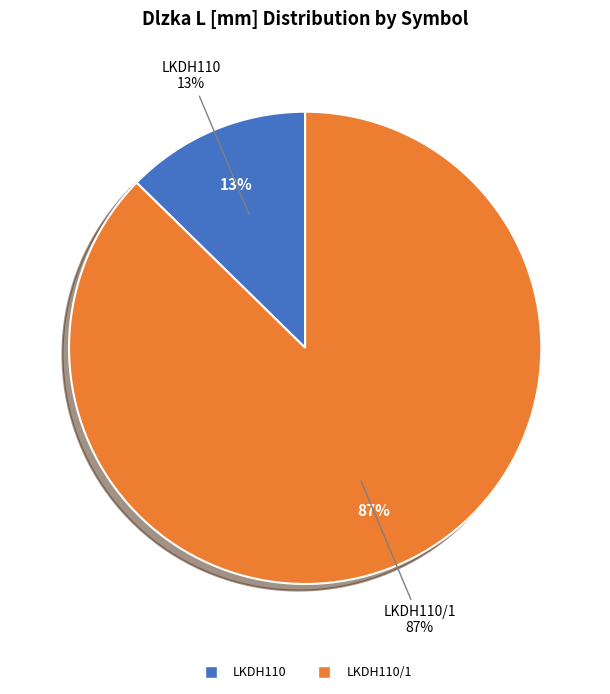

Rank the categories by value from lowest to highest.

LKDH110, LKDH110/1